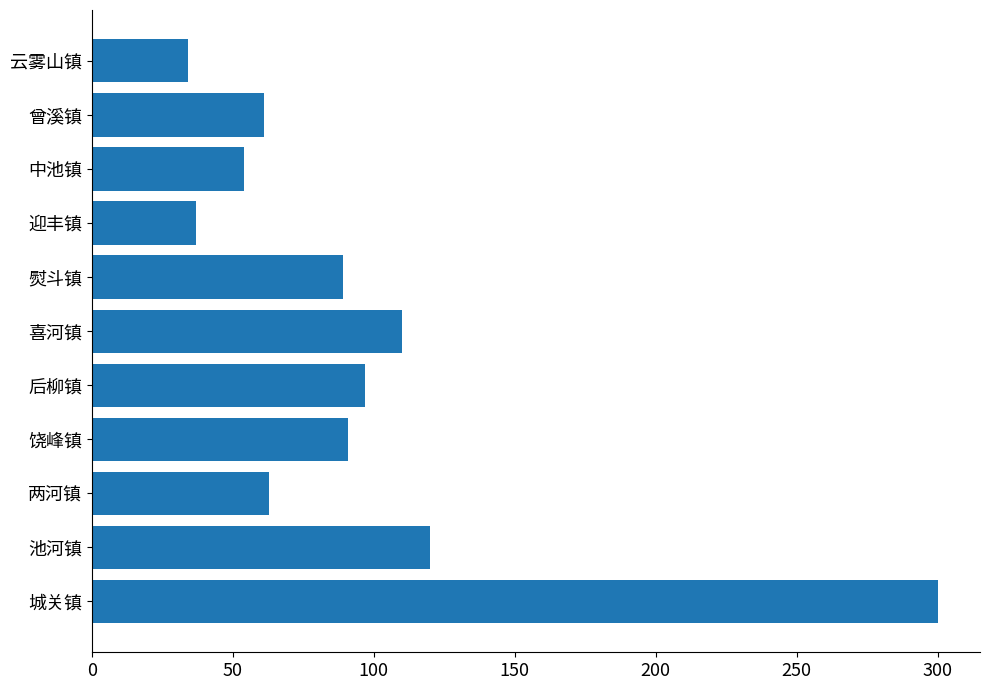

Which category has the highest value across all series?

城关镇